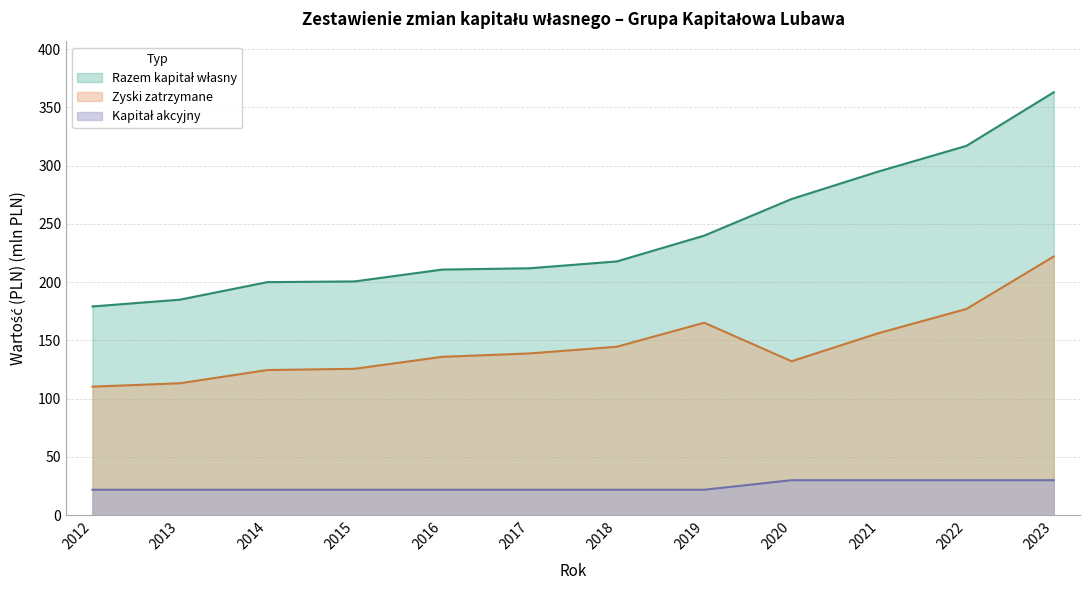

What is the sum of all Kapital akcyjny values?

295.0